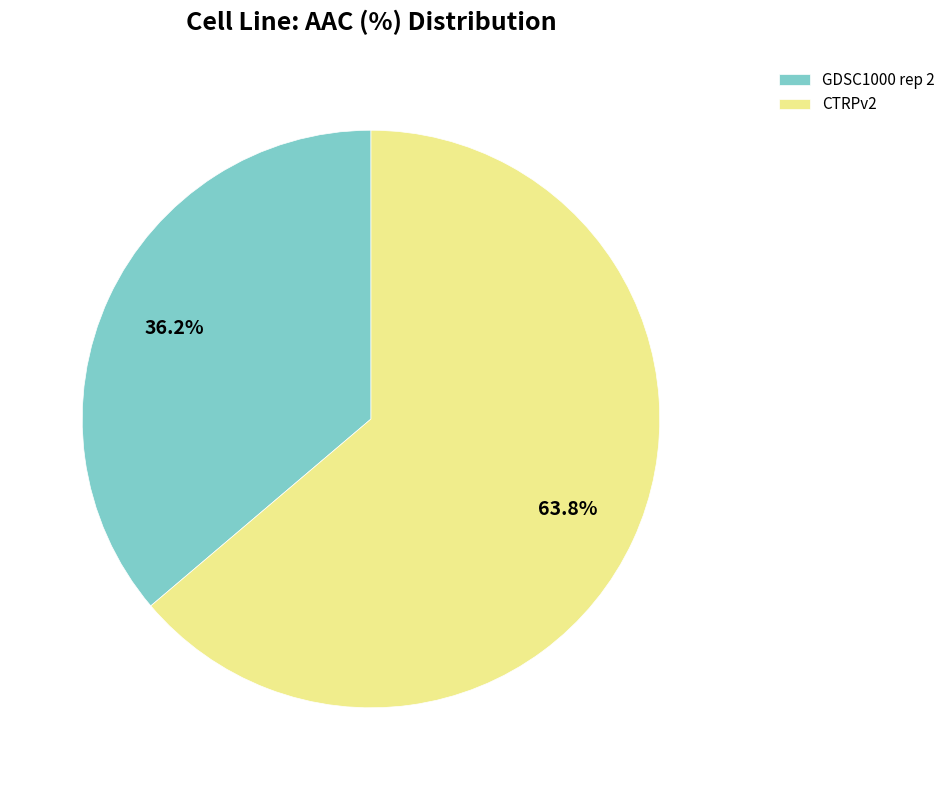

Which category has the smallest portion of the pie?

GDSC1000 rep 2